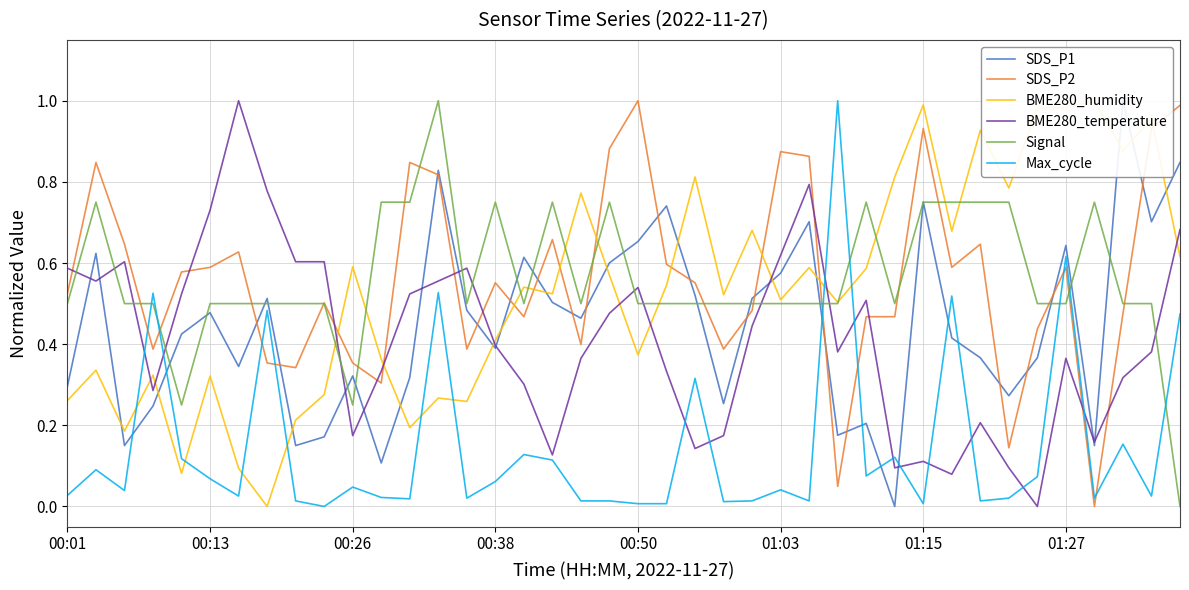

How many times do SDS_P2 and BME280_temperature cross each other?

11